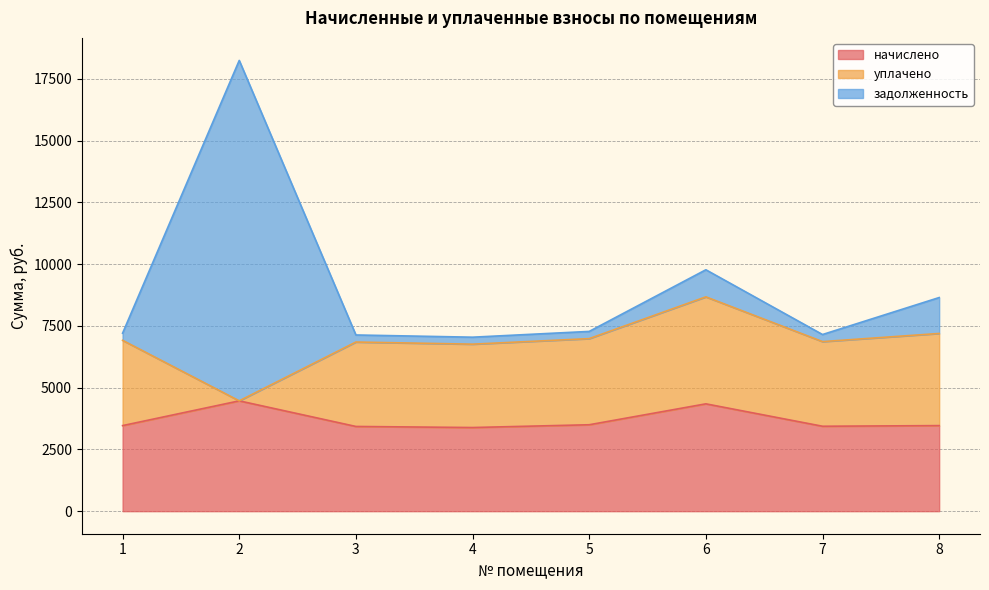

What is the greatest value displayed?

18249.5